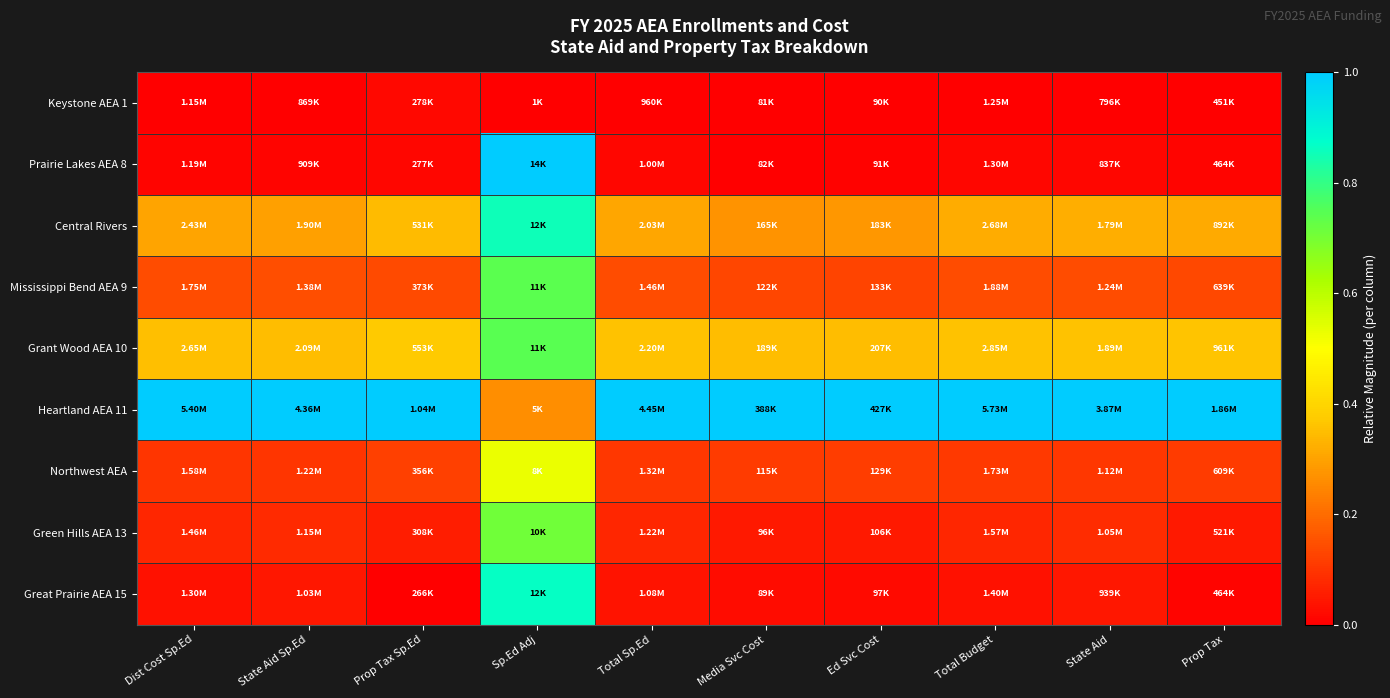

Which label corresponds to the largest value in the chart?

Sp.Ed Adj